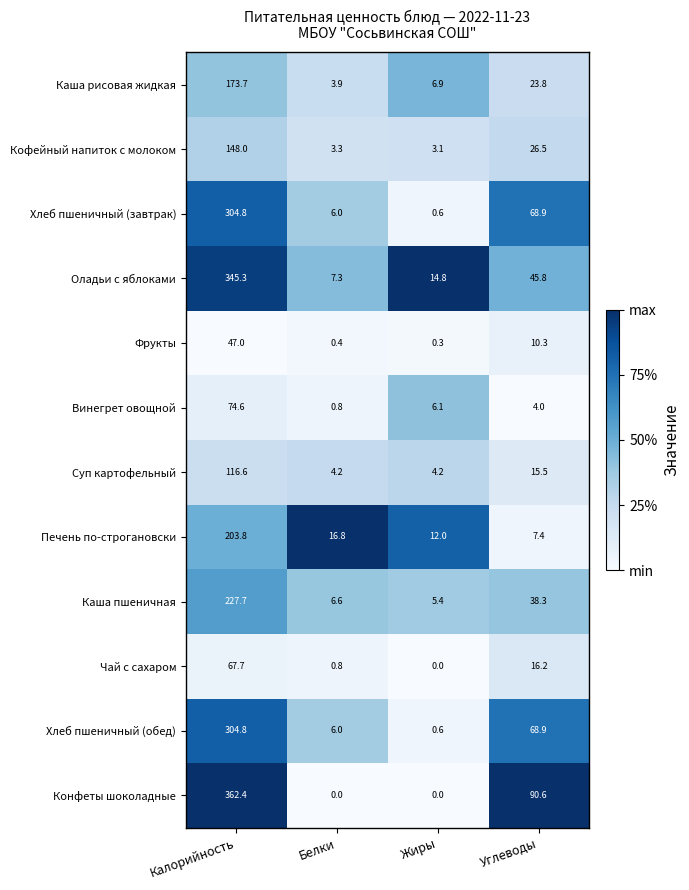

Which label corresponds to the largest value in the chart?

Калорийность